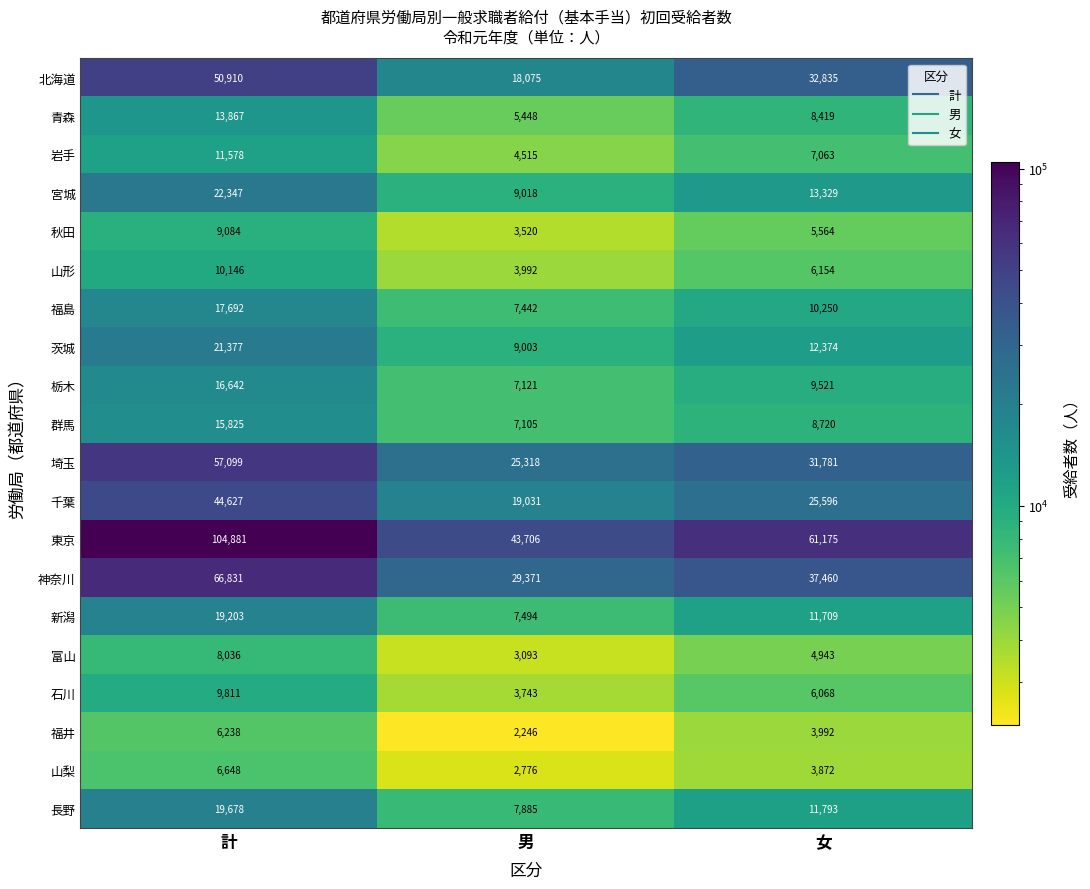

Which series changed the most between 計 and 男?

東京